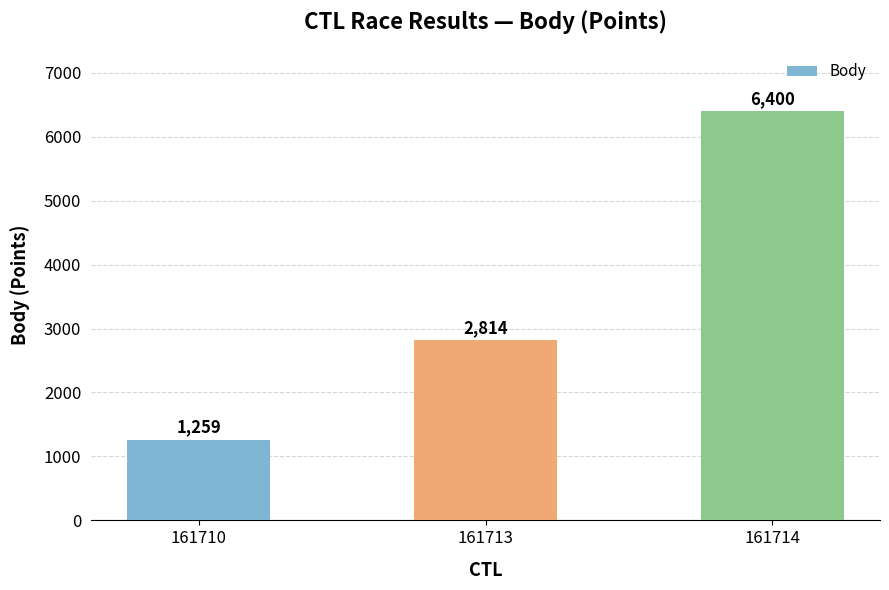

What is the value of the 1st bar from the left?

1259